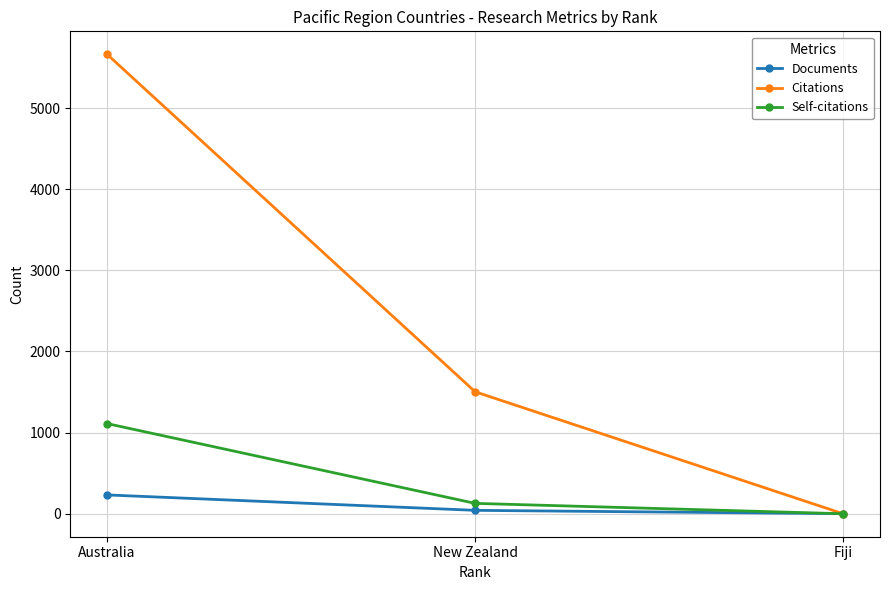

Rank the series by their maximum value, from highest to lowest.

Citations, Self-citations, Documents